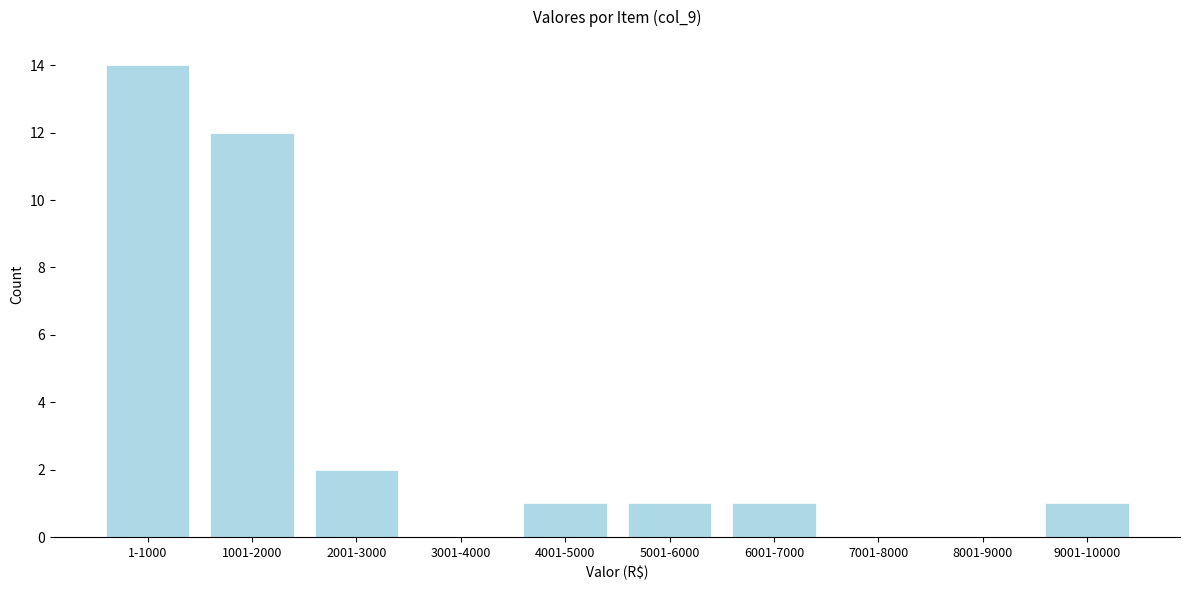

Reading left to right, what are all the values shown in this chart?

1-1000=14	1001-2000=12	2001-3000=2	3001-4000=0	4001-5000=1	5001-6000=1	6001-7000=1	7001-8000=0	8001-9000=0	9001-10000=1